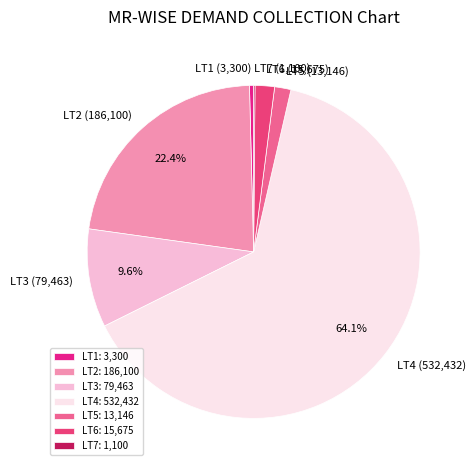

What percentage is the LT2 slice, to the nearest percent?

22%